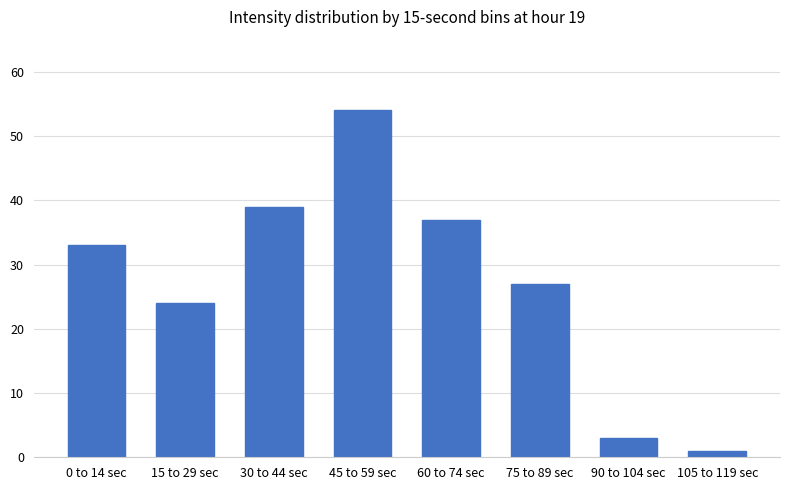

How many values are below 33?

4